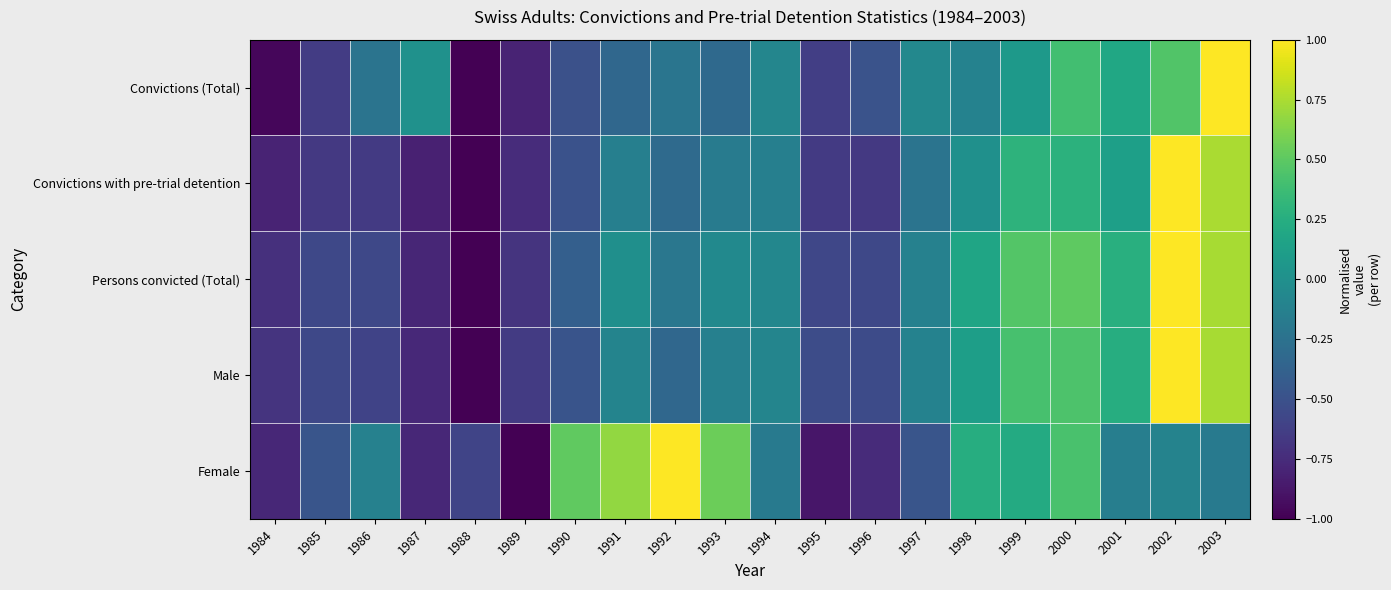

Which series has the widest spread of values?

Convictions (Total)